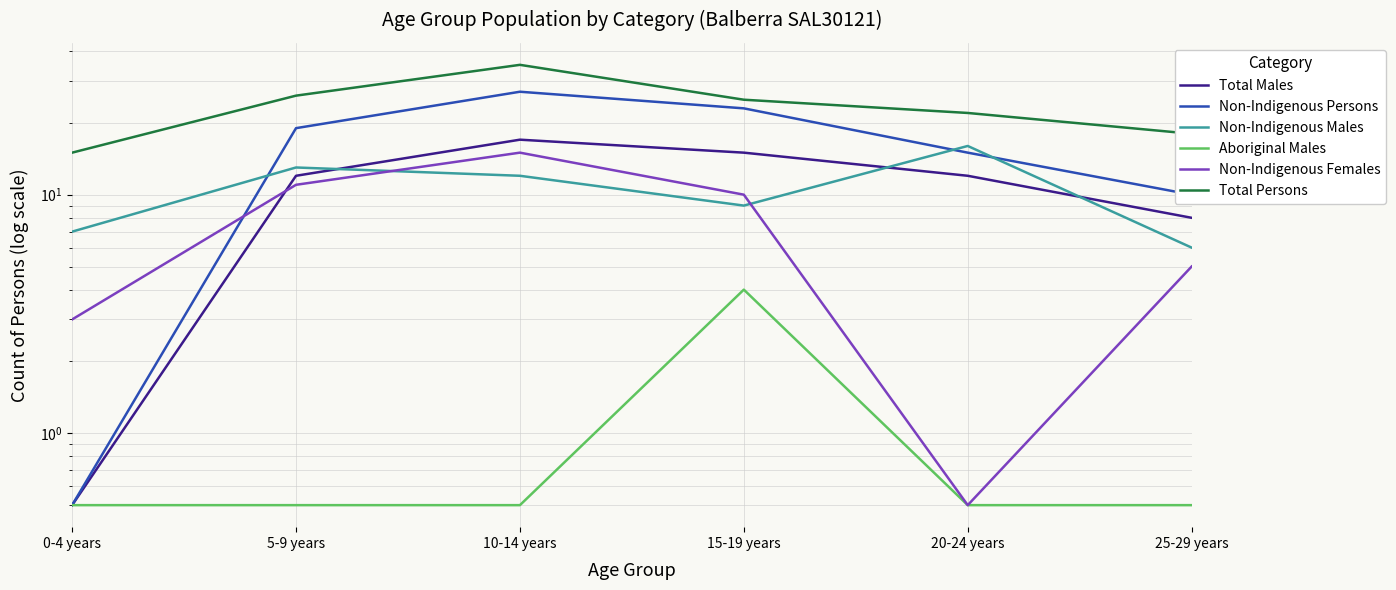

True or false: Total Persons and Non-Indigenous Males cross at least once.

False